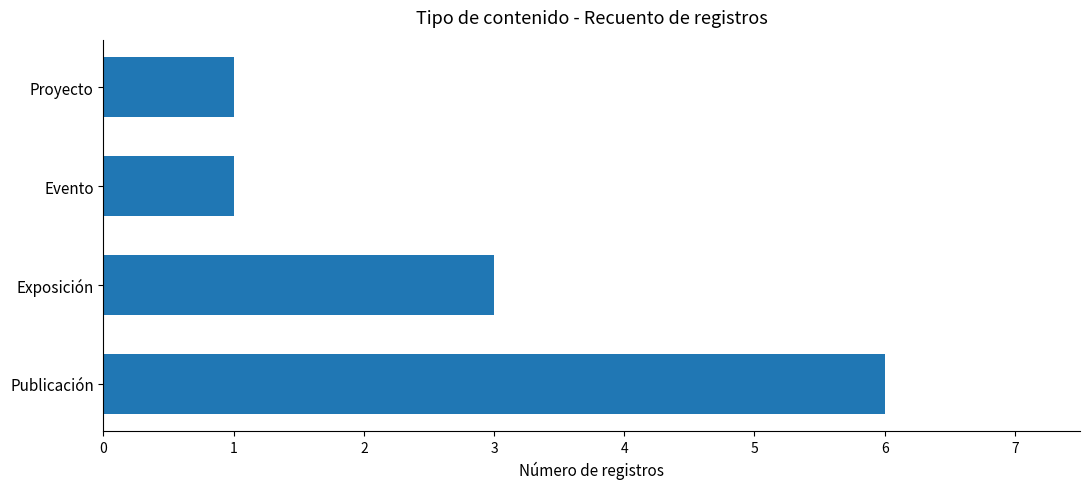

At which category does the chart reach its peak across all series?

Publicación